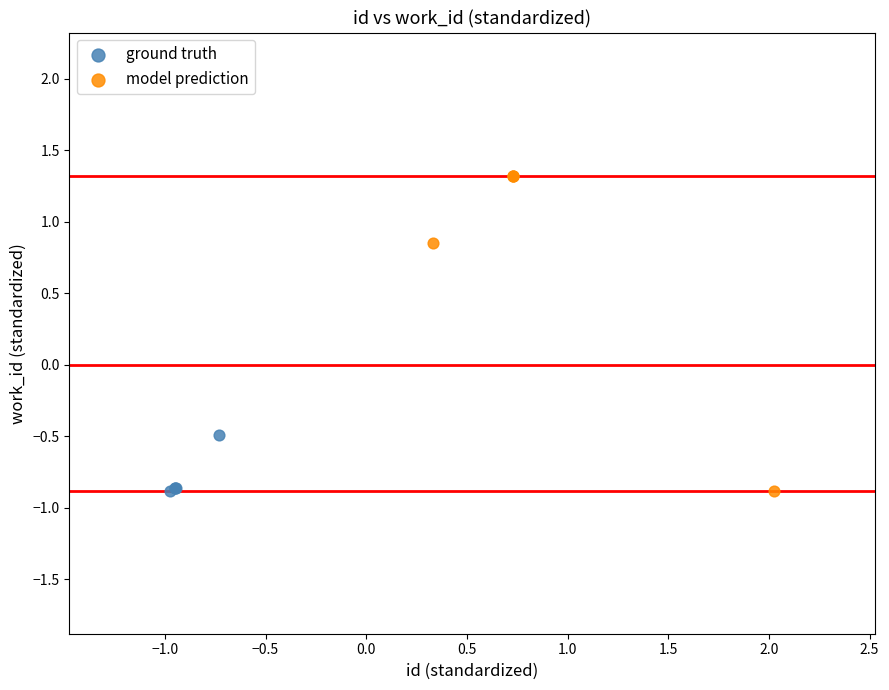

Which series reaches the maximum Y coordinate?

model prediction